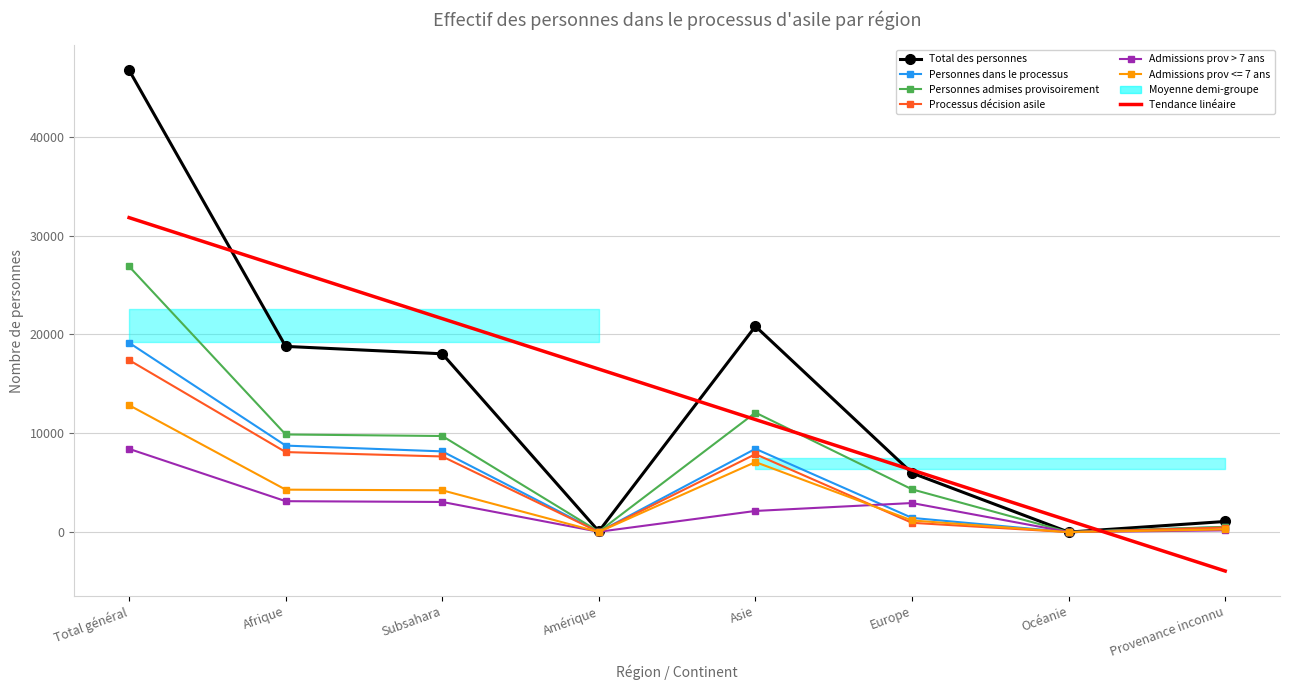

Reading left to right, transcribe all the data shown in this chart.

Total des personnes: 46747.0	18793.0	18043.0	76.0	20827.0	5976.0	0.0	1075.0
Personnes dans le processus: 19159.0	8754.0	8169.0	20.0	8430.0	1437.0	0.0	518.0
Personnes admises provisoirement: 26885.0	9879.0	9724.0	51.0	12092.0	4328.0	0.0	535.0
Processus décision asile: 17406.0	8098.0	7653.0	16.0	7888.0	940.0	0.0	464.0
Admissions prov > 7 ans: 8421.0	3129.0	3050.0	33.0	2141.0	2941.0	0.0	177.0
Tendance linéaire: 31822.1	26713.5	21605.0	16496.4	11387.8	6279.3	1170.7	-3937.8